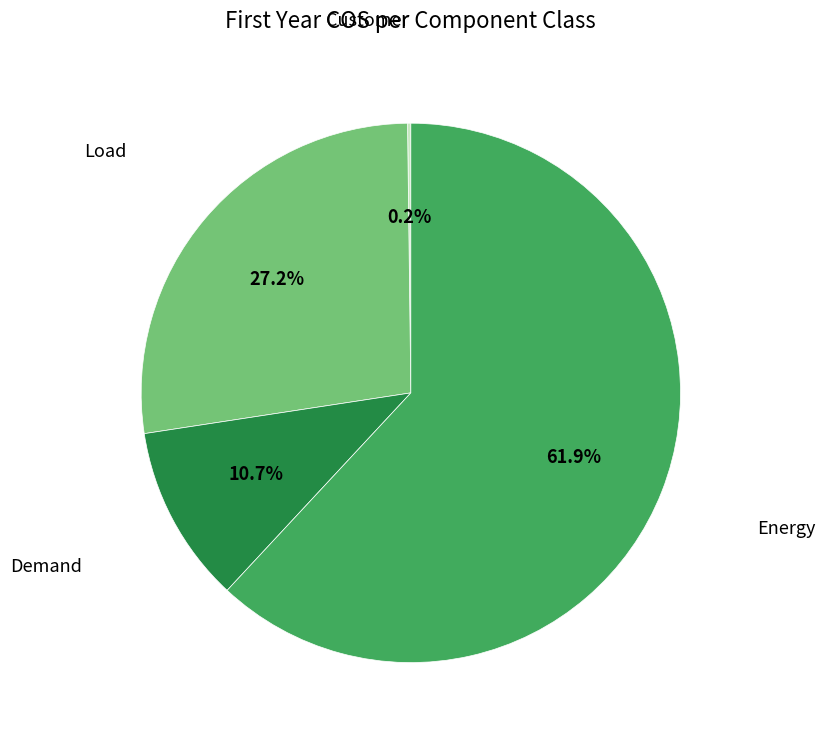

Is there any slice that represents more than half of the pie?

Yes